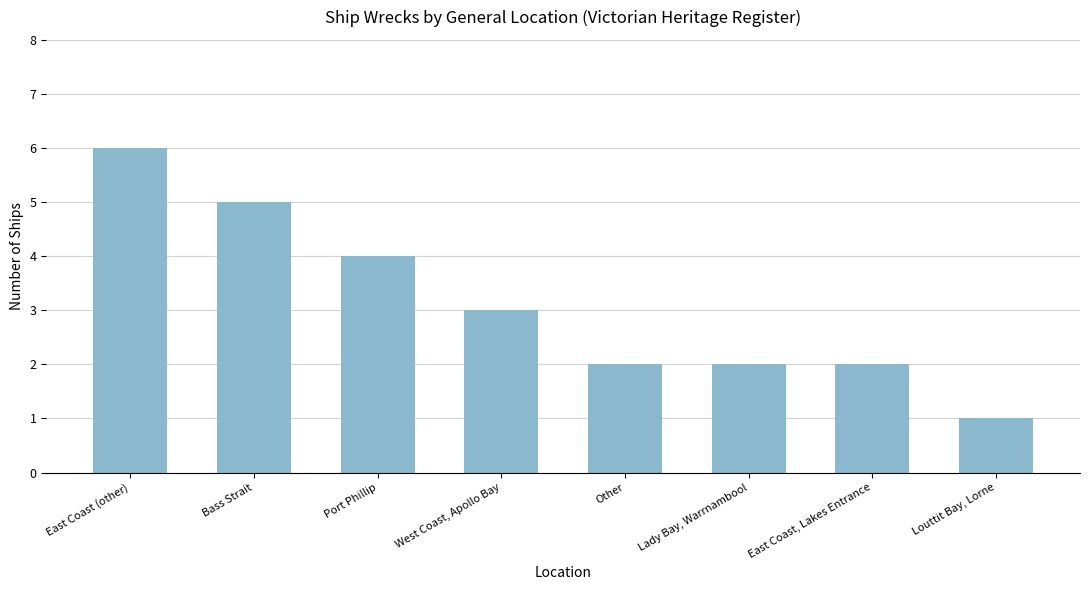

What is the label of the 8th bar from the right?

East Coast (other)